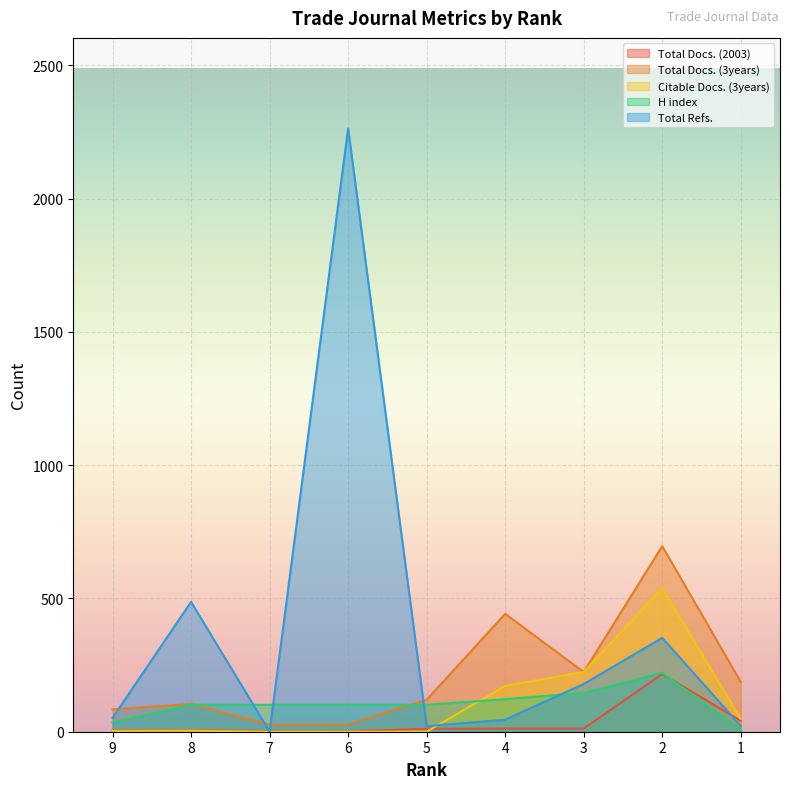

At which label does Total Refs. reach its minimum?

7